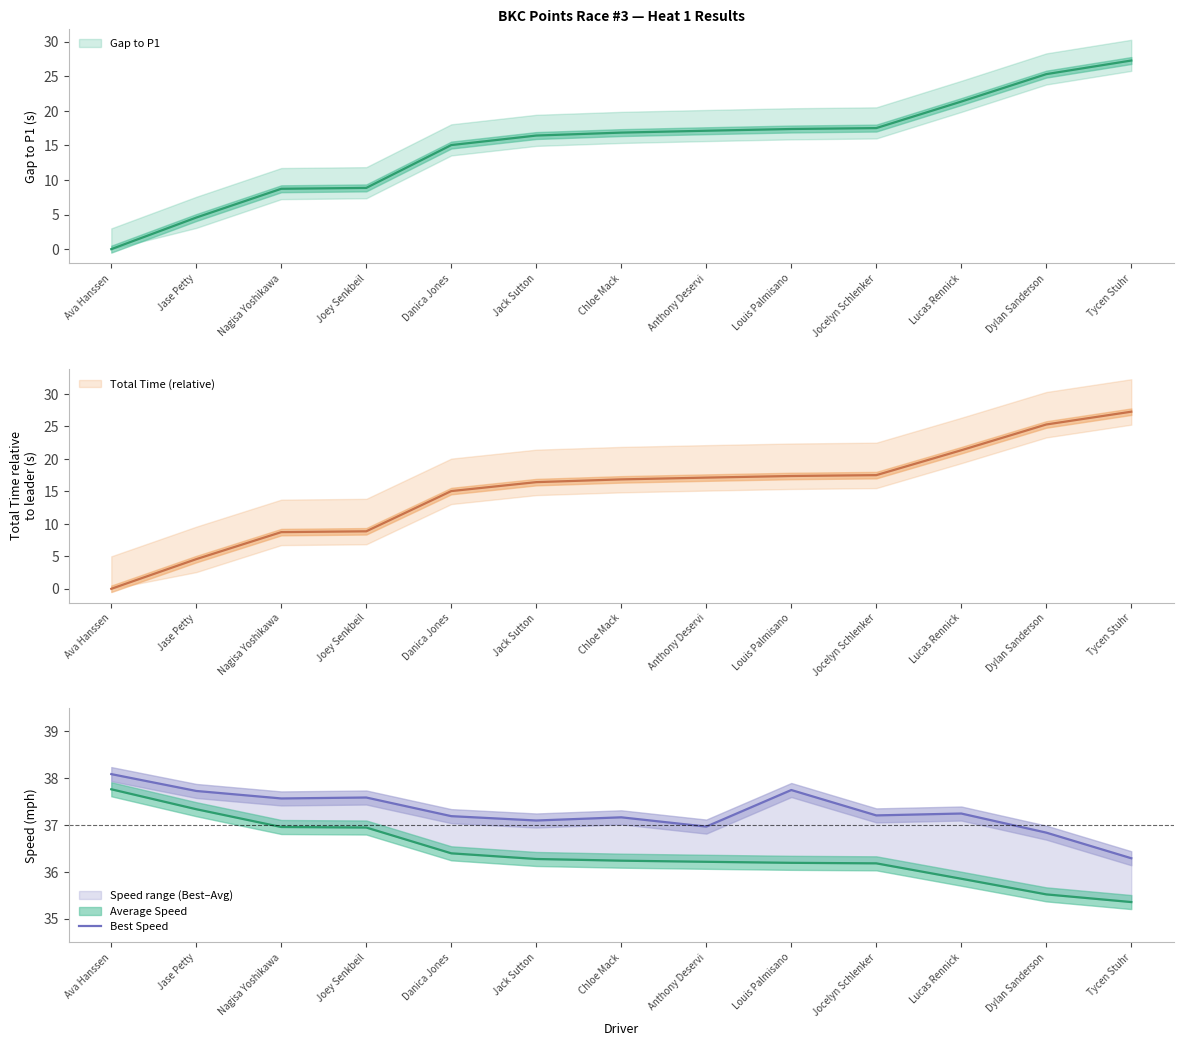

What is the label of the 10th point from the right?

Joey Senkbeil